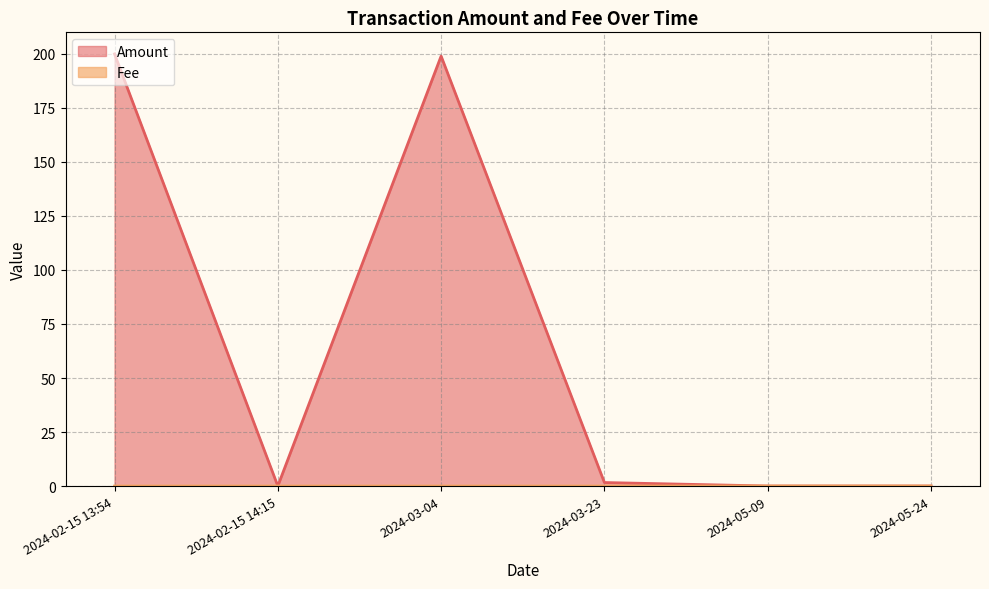

What is the greatest value displayed?

200.0